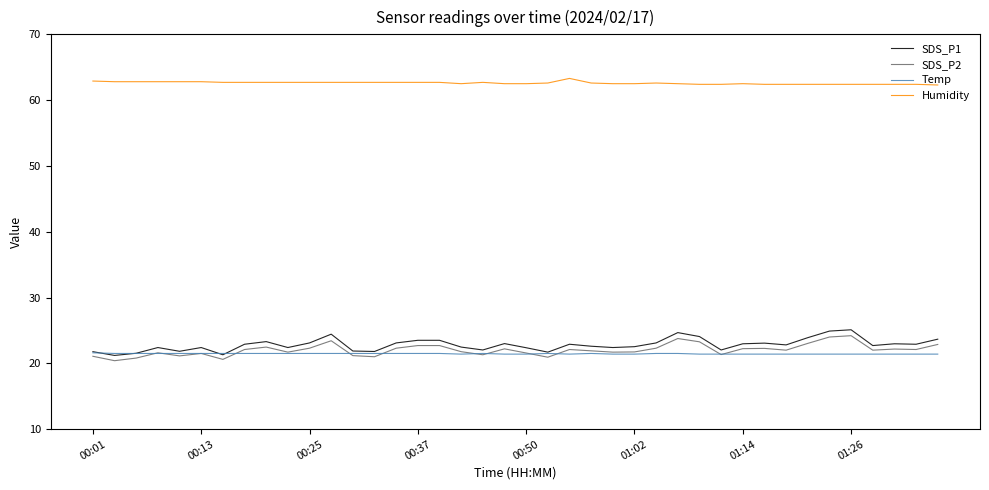

What is the highest value of the Humidity series?

63.3